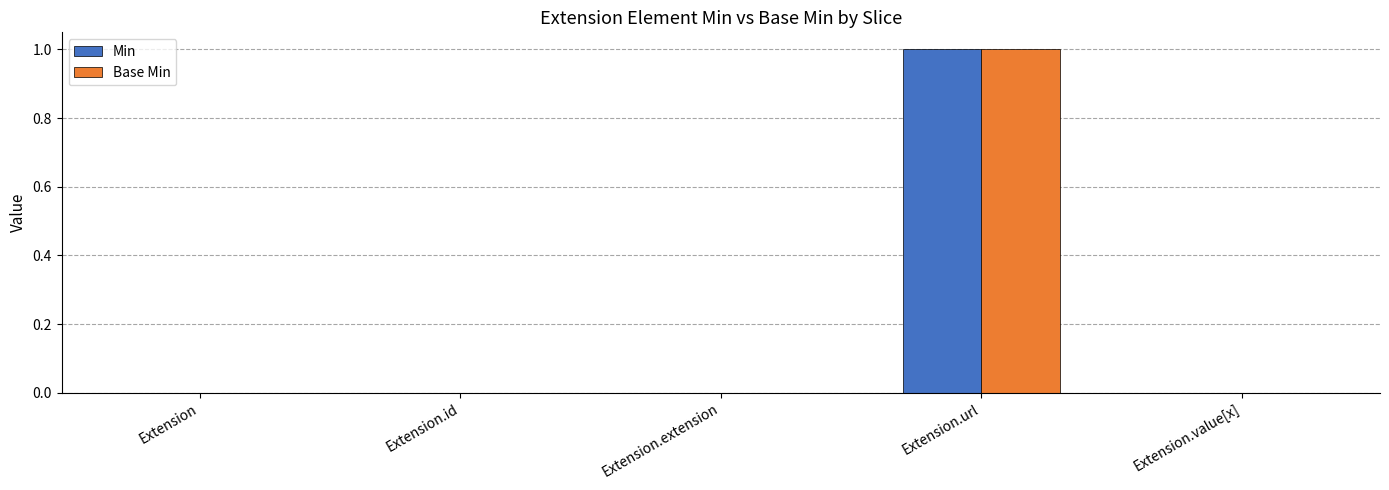

True or false: Min has a value of 1 at Extension.id.

False